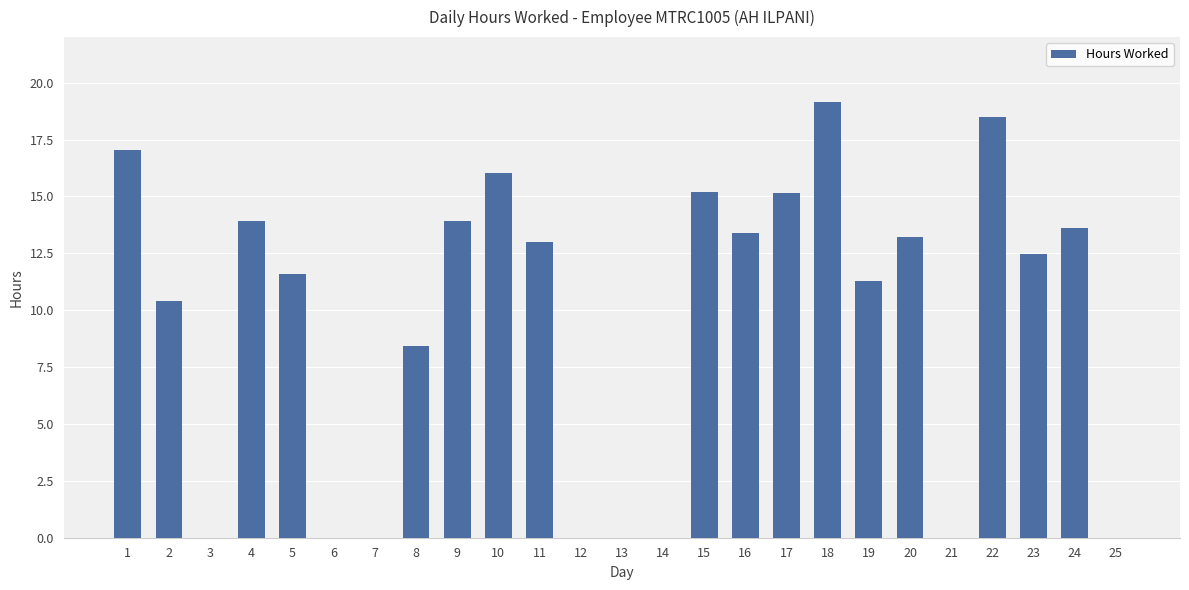

How many data points are above 12?

13